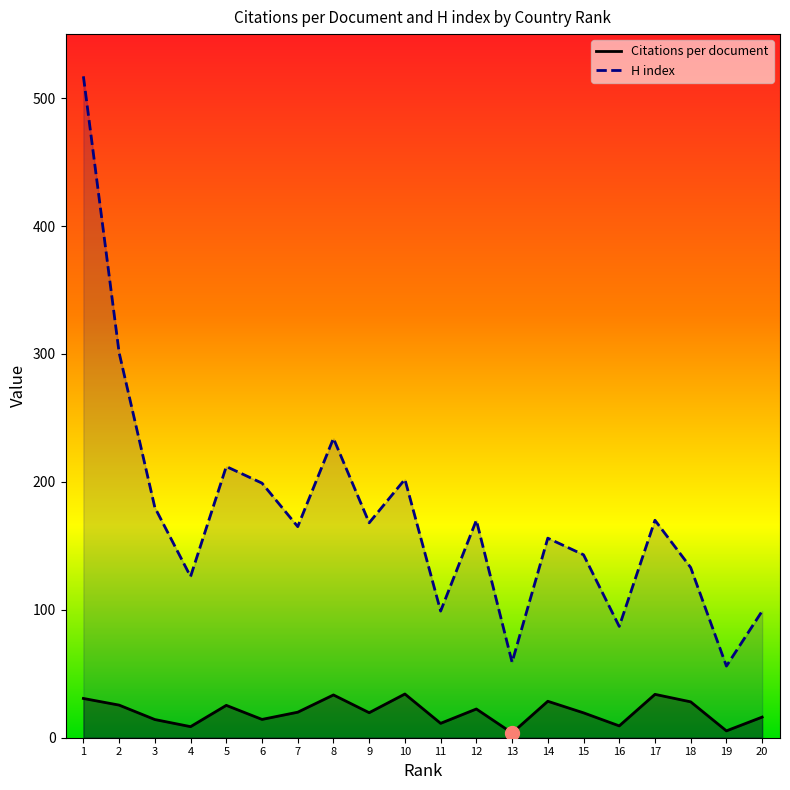

At how many categories does at least one series exceed 294?

2